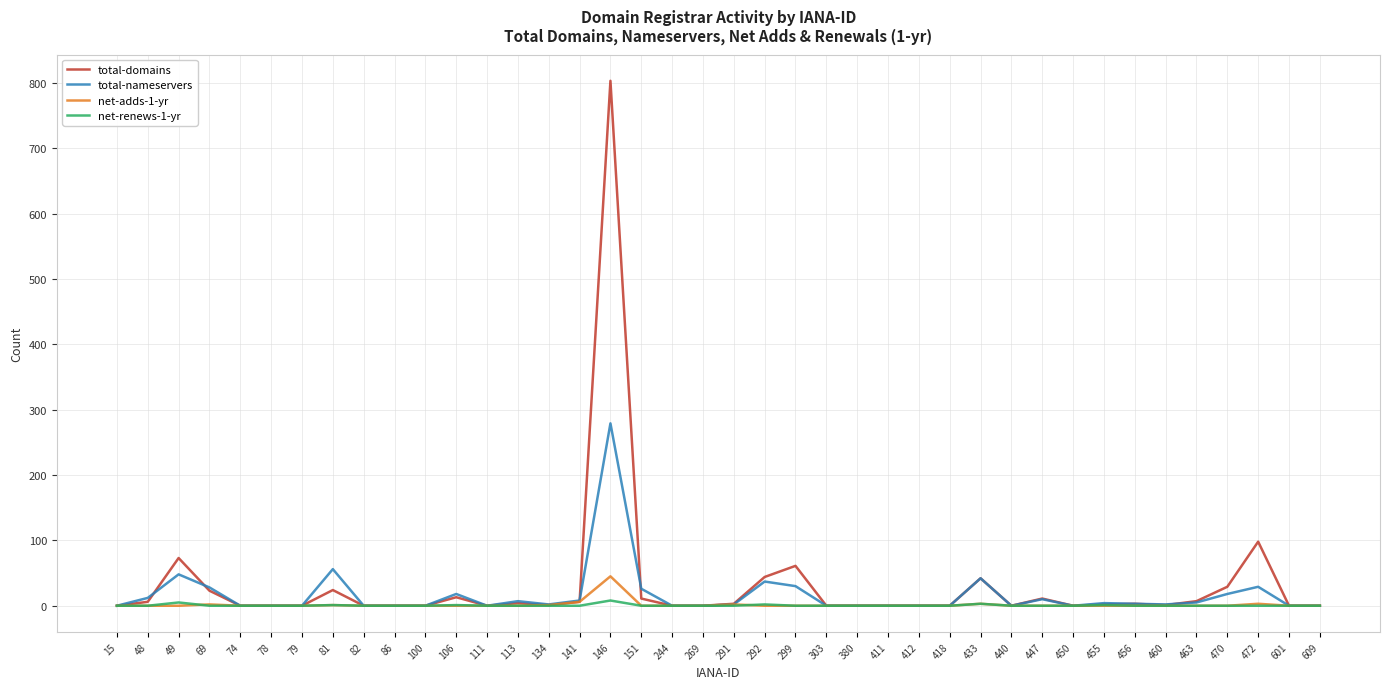

Rank the series by their maximum value, from highest to lowest.

total-domains, total-nameservers, net-adds-1-yr, net-renews-1-yr